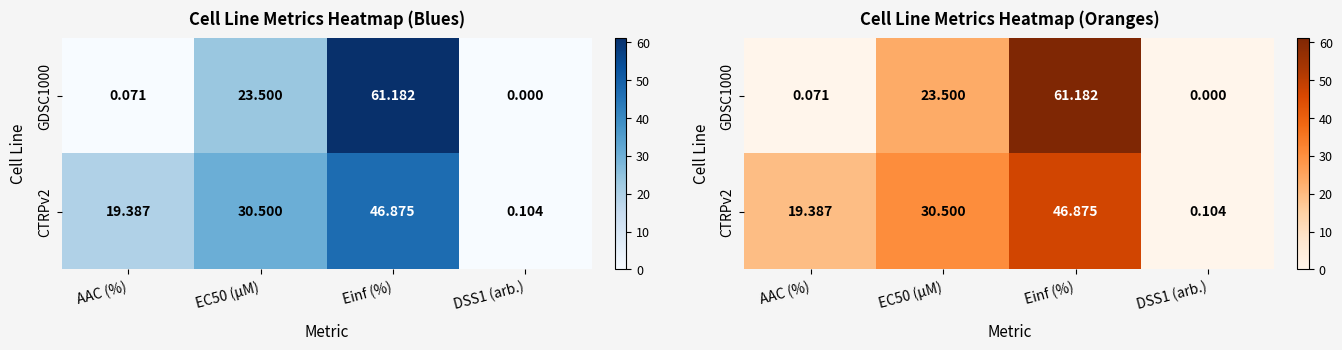

Rank the series by their average value, from lowest to highest.

GDSC1000, CTRPv2